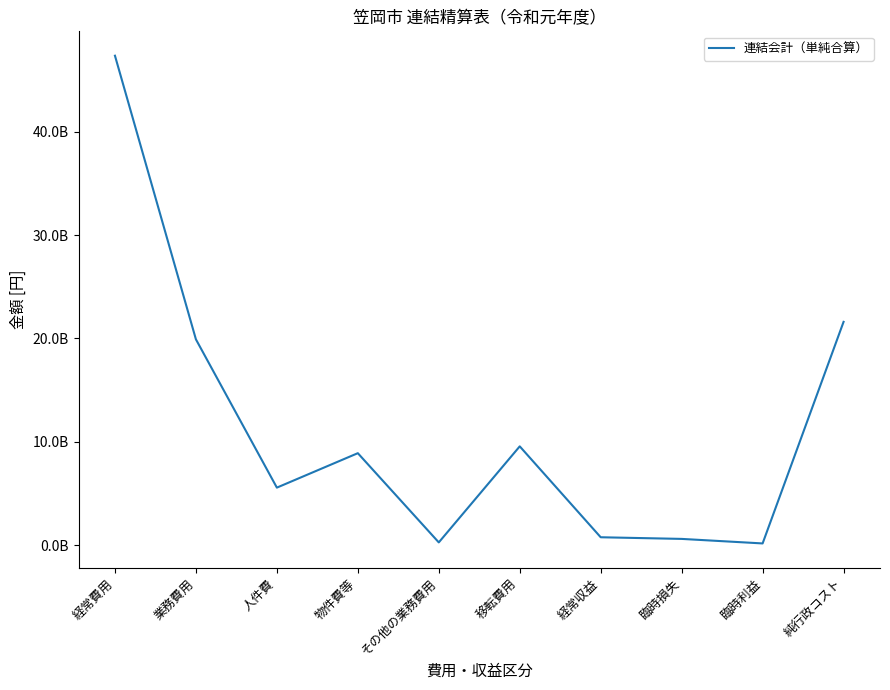

Does the chart display data point markers on the line(s)?

No